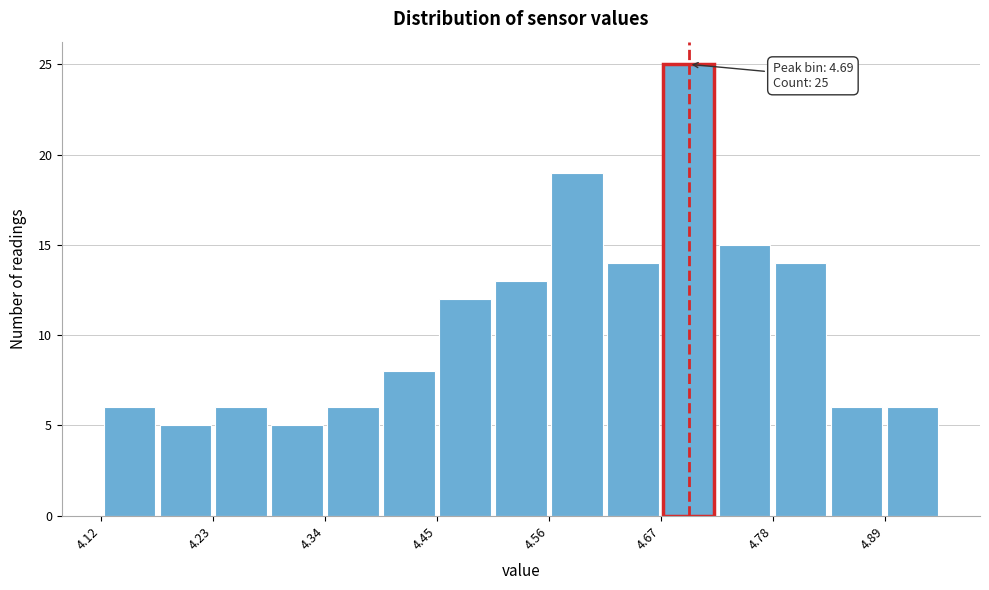

Read against the x-axis, roughly where is the centre of the tallest bar?

4.70